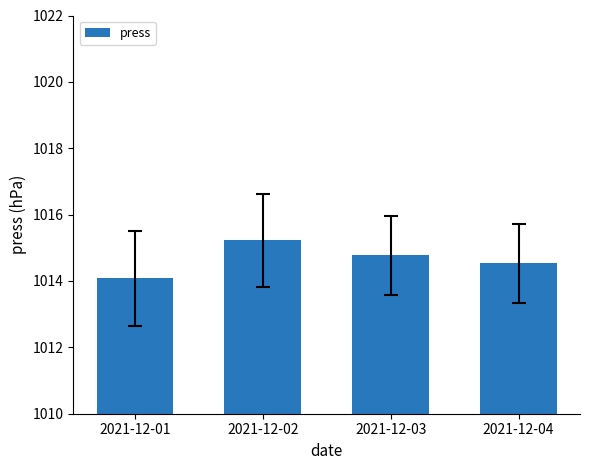

Which category has the highest value across all series?

2021-12-02